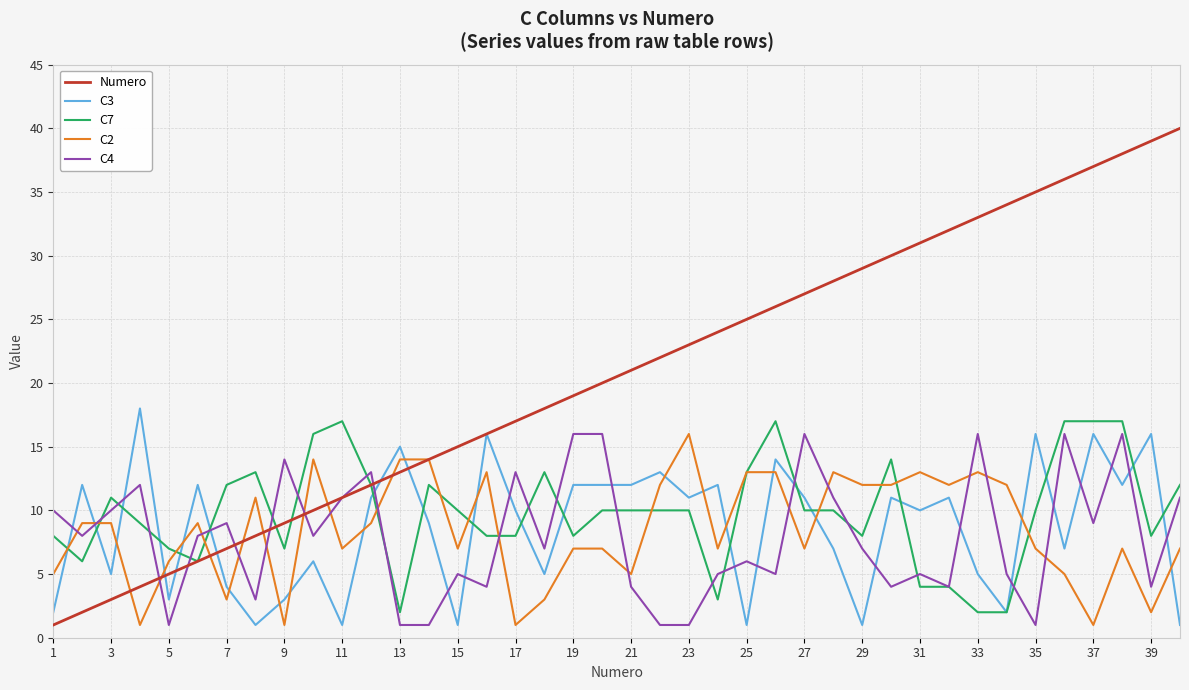

Which series has the widest spread of values?

Numero